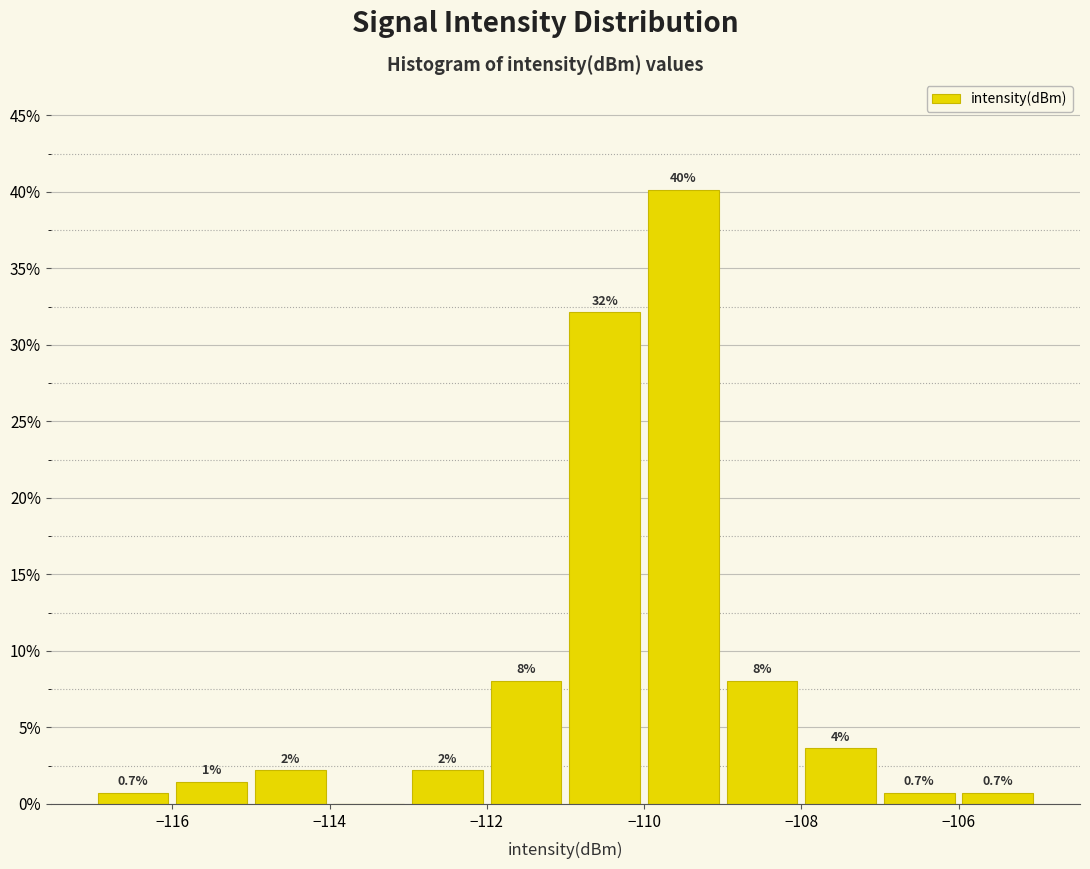

Over which range of the x-axis is the bar tallest?

-110 to -109